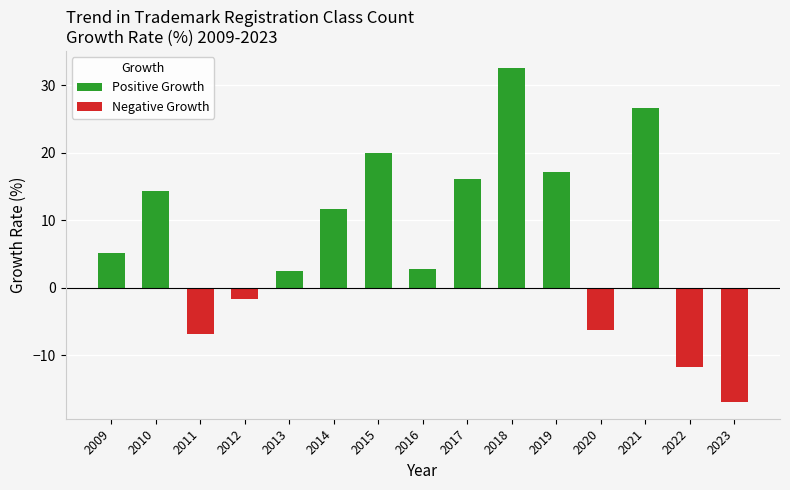

What is the approximate value at 2011?

-6.8